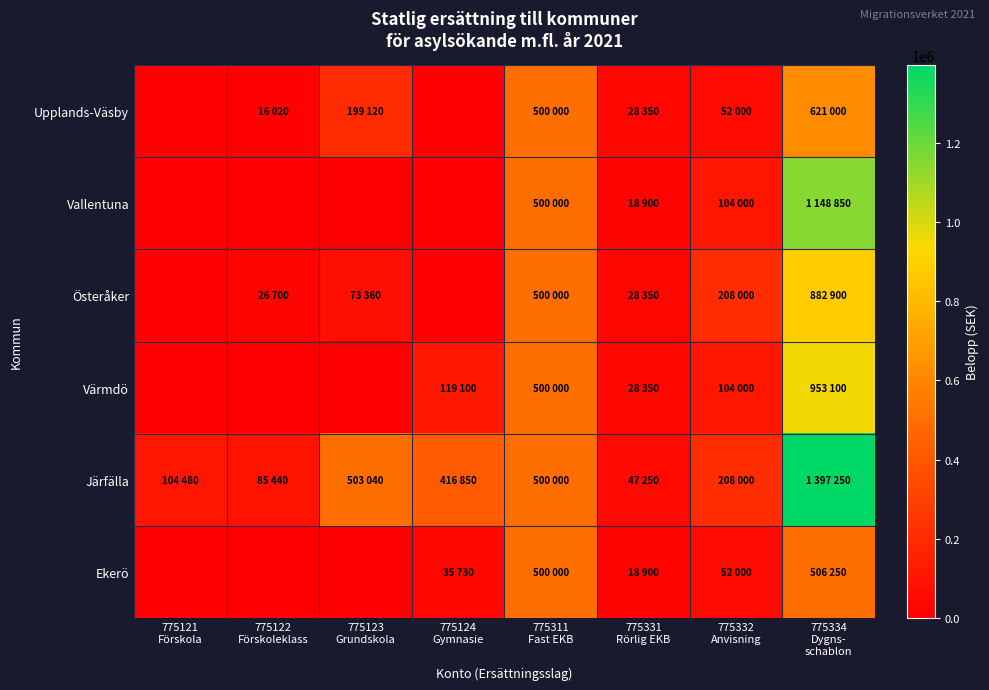

Which series changed the most between 775121 Förskola and 775311 Fast EKB?

Upplands-Väsby